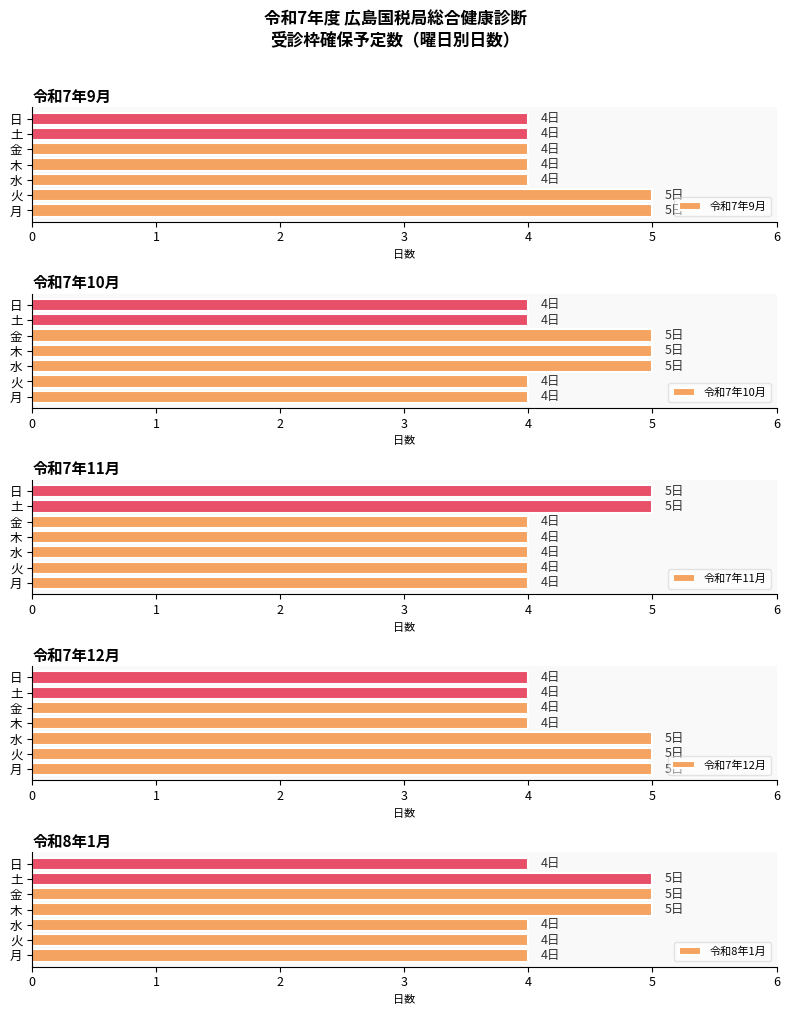

Is it true that 令和8年1月 equals 5 at 金?

True